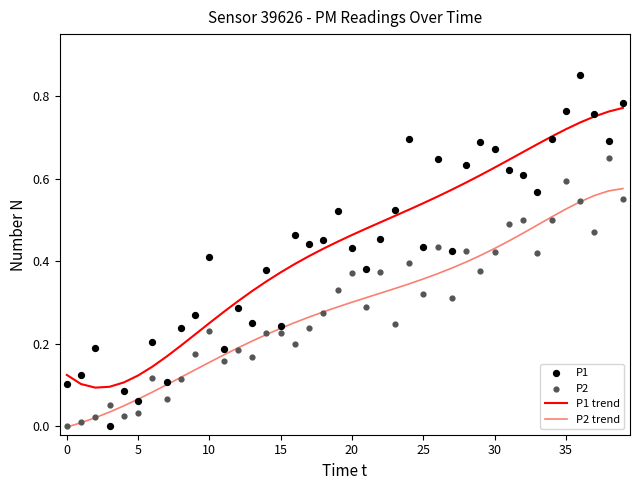

Which series contains the lowest Y value?

P2 trend